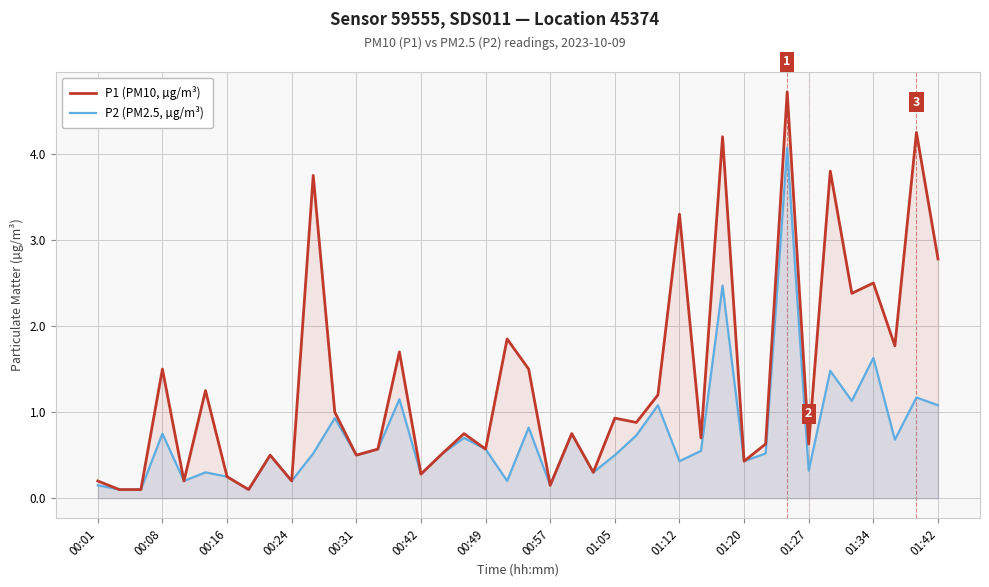

Where is the first local maximum for P2 (PM2.5, µg/m³)?

00:08